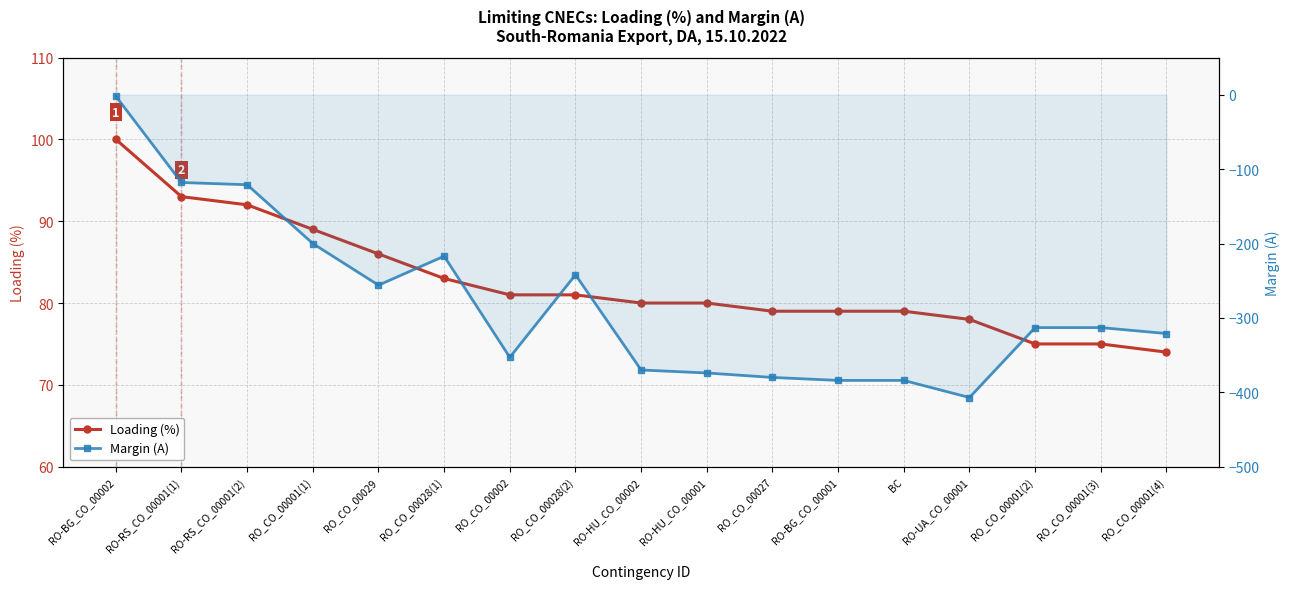

What are all the series names shown in the legend?

Loading (%), Margin (A)